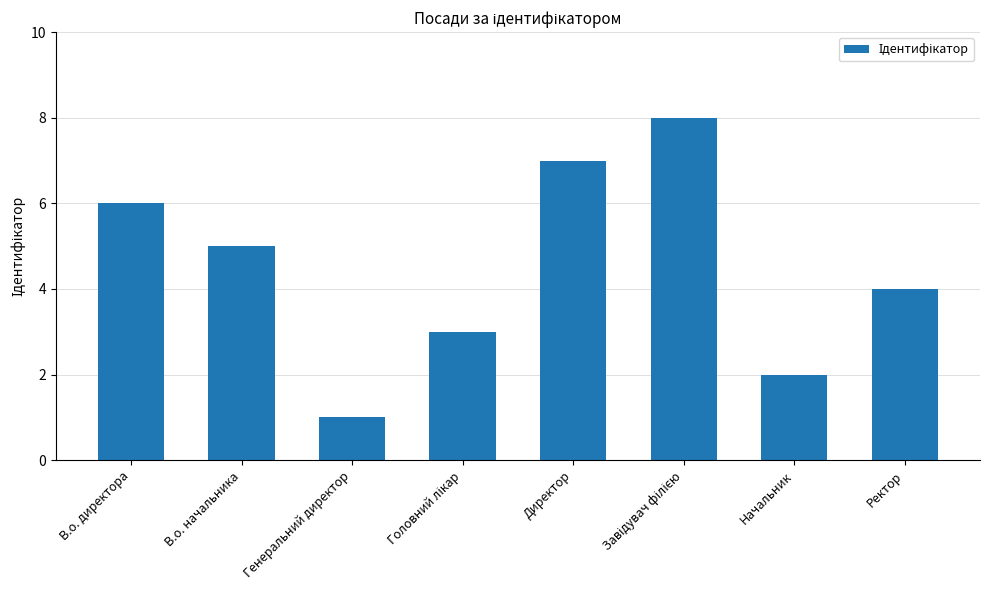

What is the approximate value at Генеральний директор?

1